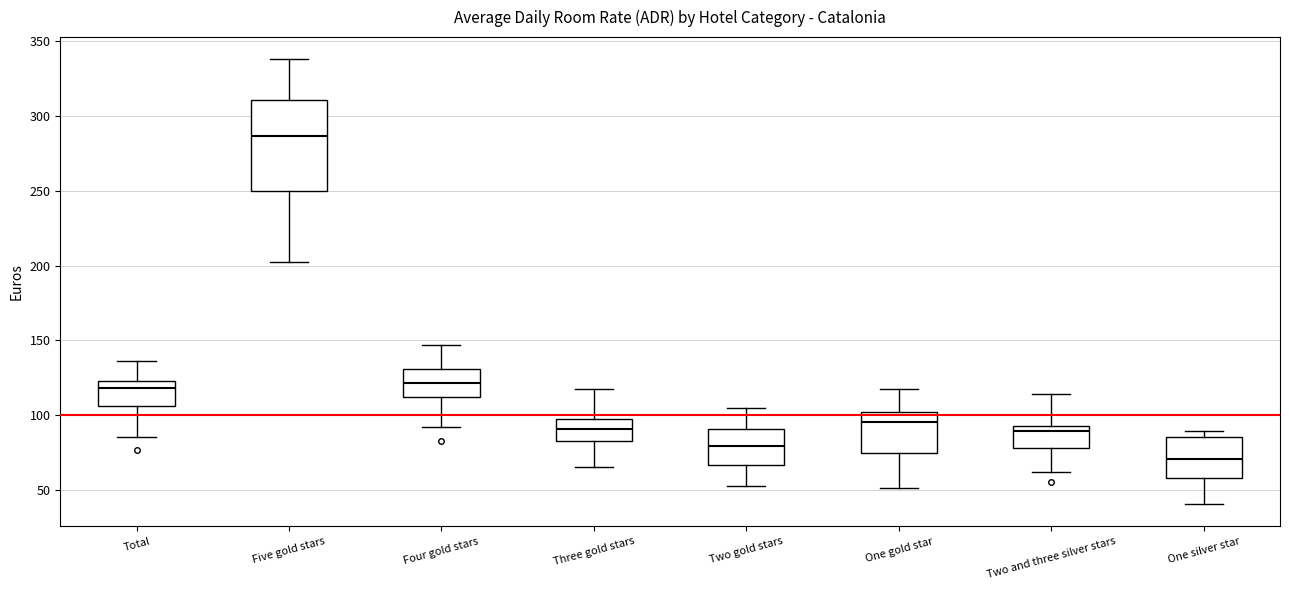

Where is the upper edge of the box for Four gold stars on the y-axis? The values are not printed on the chart, so give them approximately, as read against the axis.

130